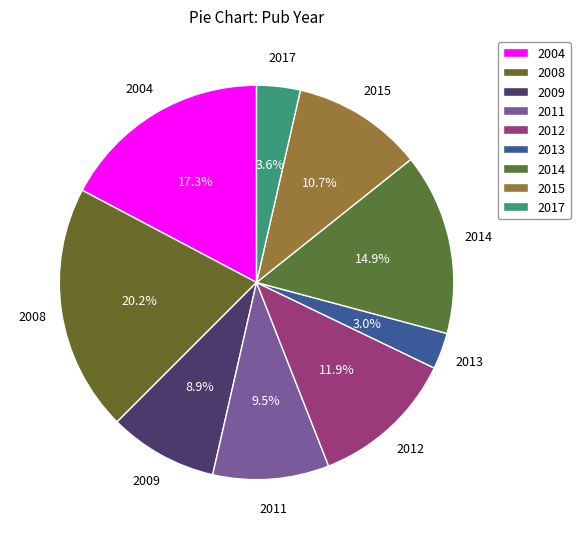

What is the smallest slice in the pie chart?

2013